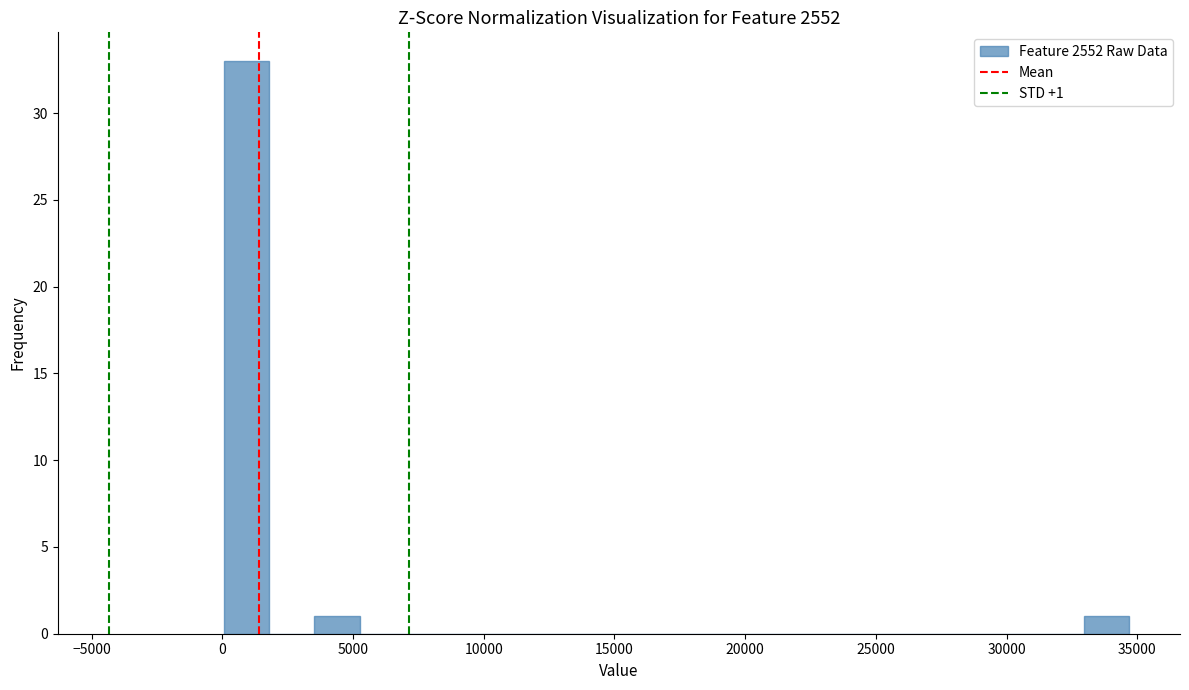

Around what value on the x-axis is the tallest bar? Give the approximate position of its centre, as read against the axis.

1000